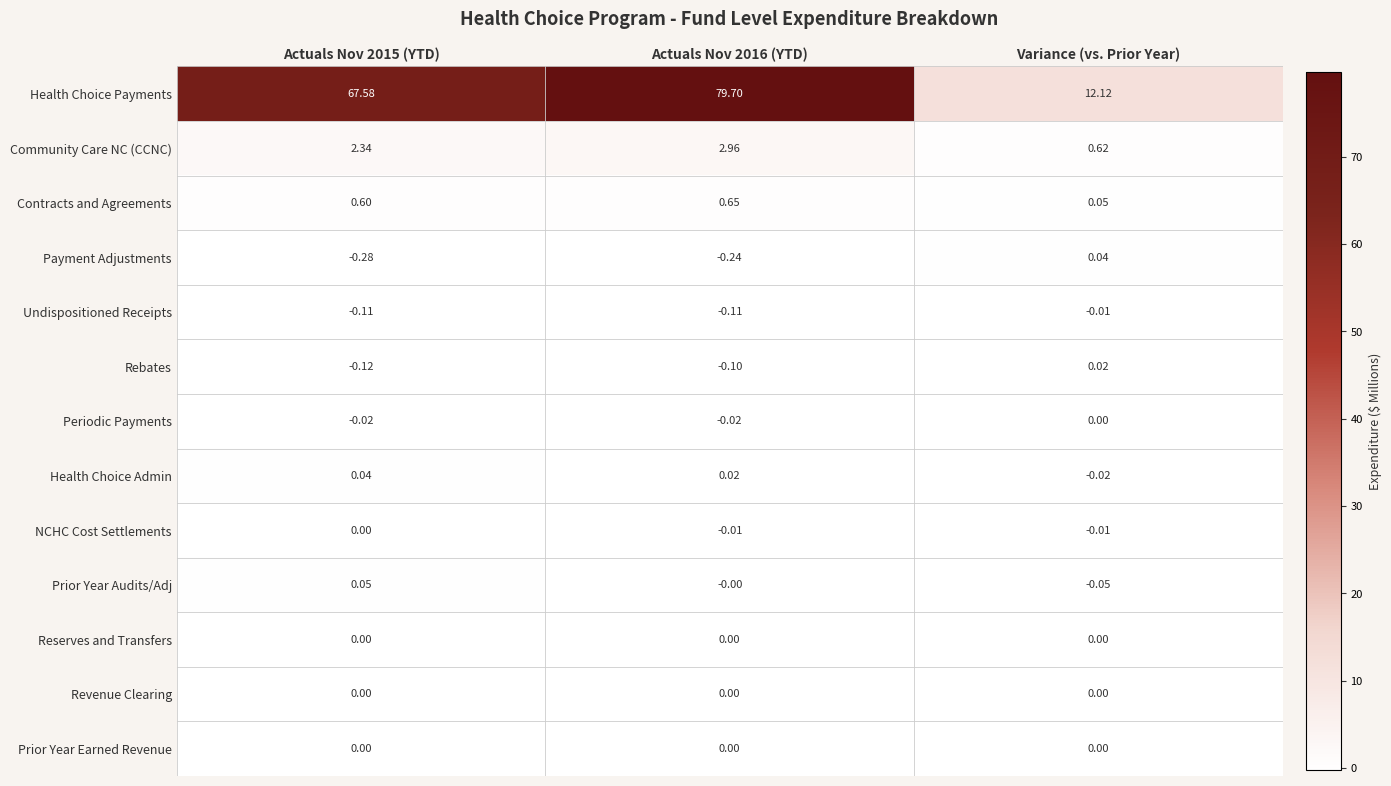

How many negative values does the Periodic Payments series have?

2